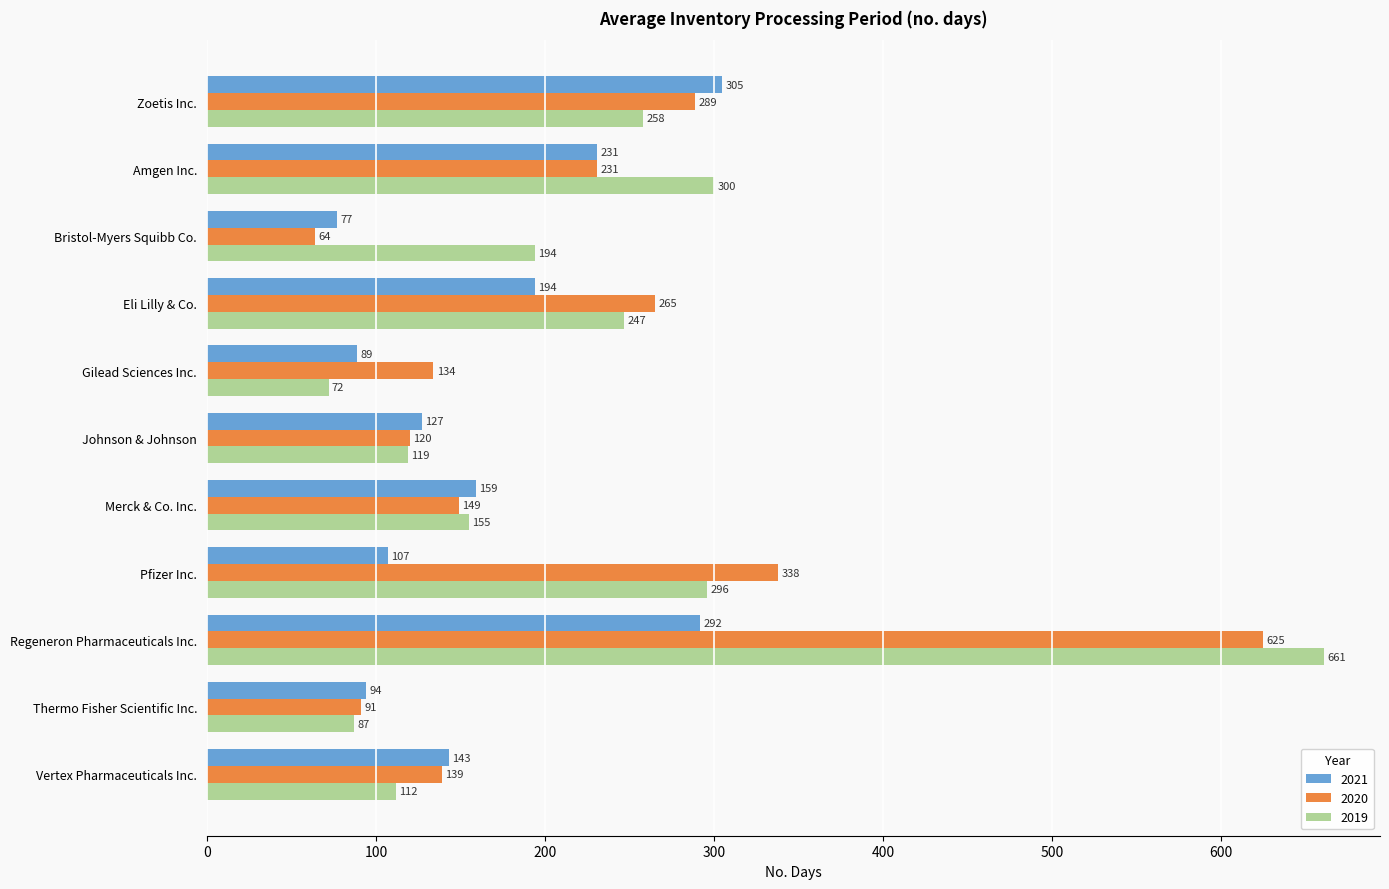

At Vertex Pharmaceuticals Inc., list the series in order from largest to smallest.

2021, 2020, 2019